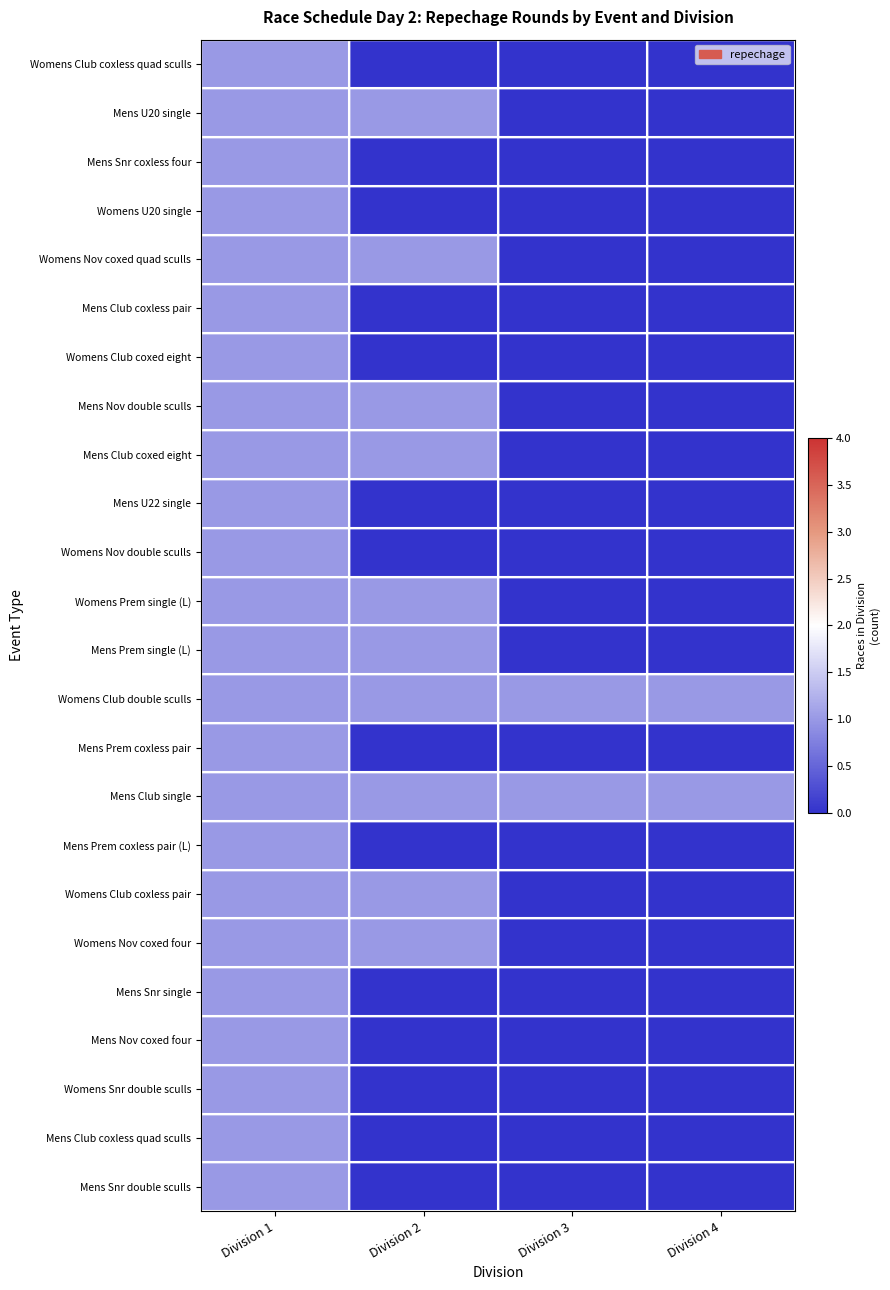

What is the spread (max minus min) of values at Division 3?

1